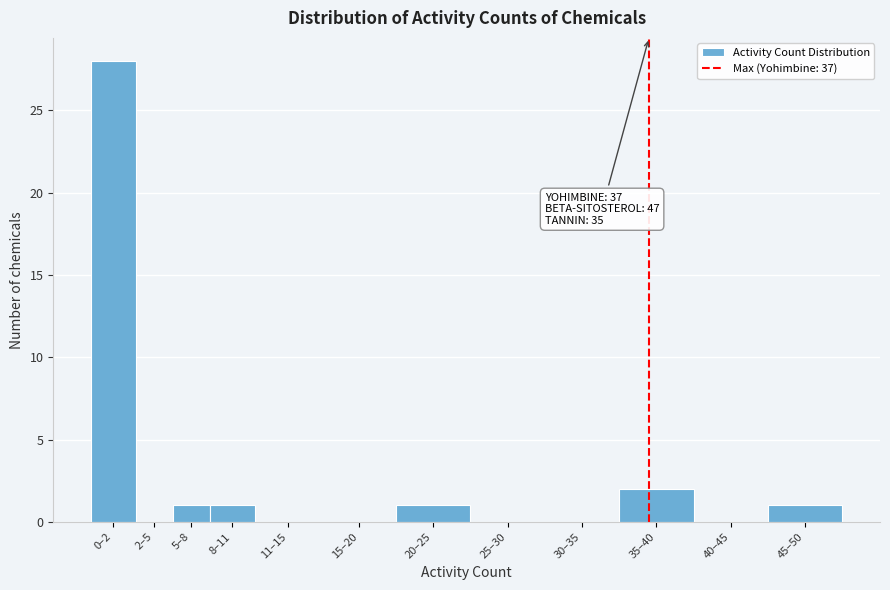

Reading left to right, what are all the values shown in this chart?

0–2=28	2–5=0	5–8=1	8–11=1	11–15=0	15–20=0	20–25=1	25–30=0	30–35=0	35–40=2	40–45=0	45–50=1